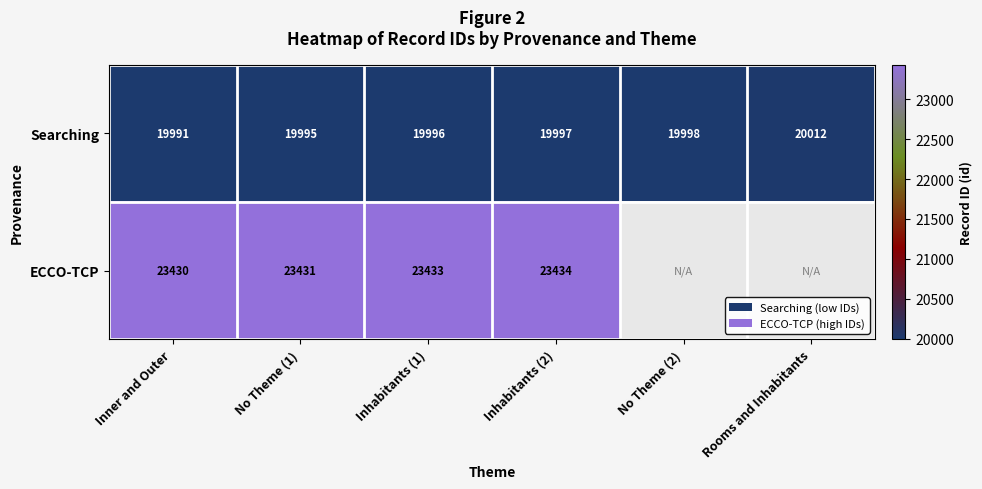

What is the difference between the highest and lowest values at Inhabitants (2)?

3437